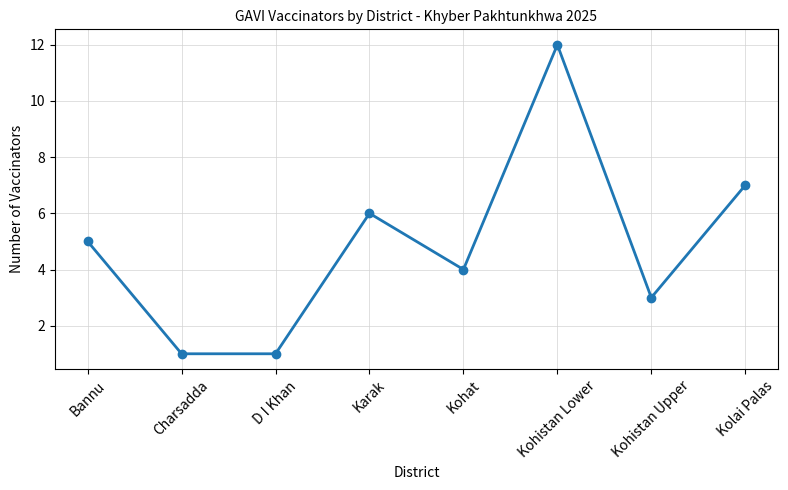

What is the average value?

5